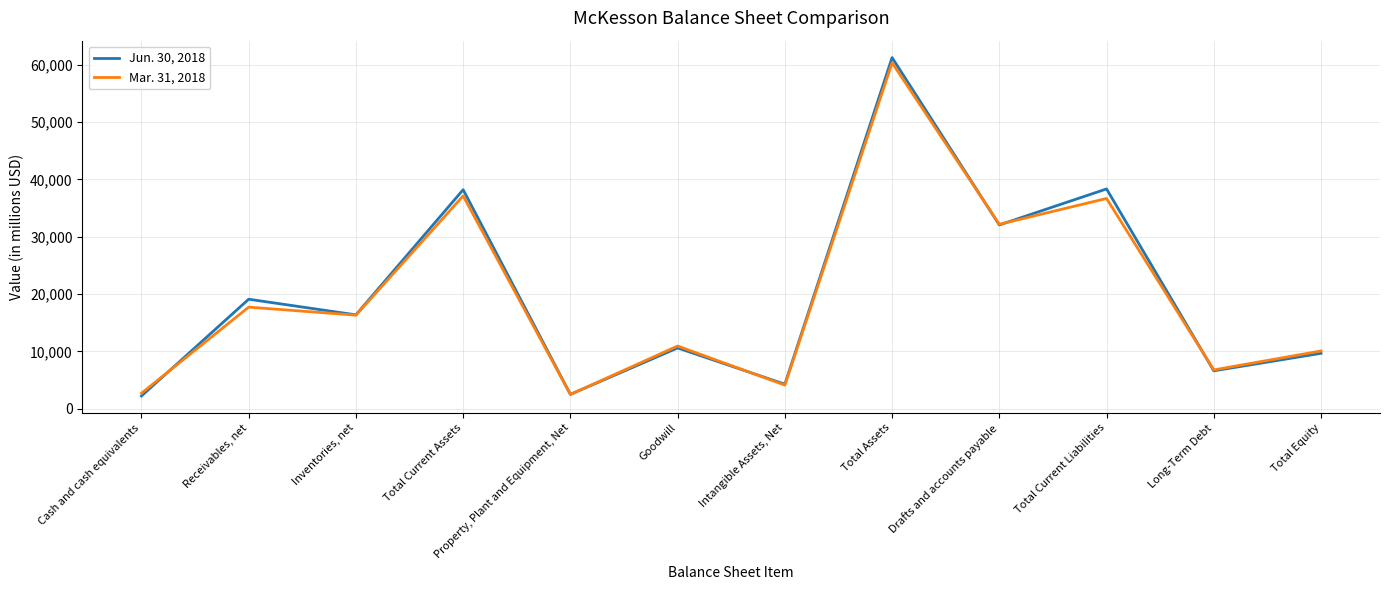

What is the difference between the Mar. 31, 2018 values at Total Current Assets and Intangible Assets, Net?

33034